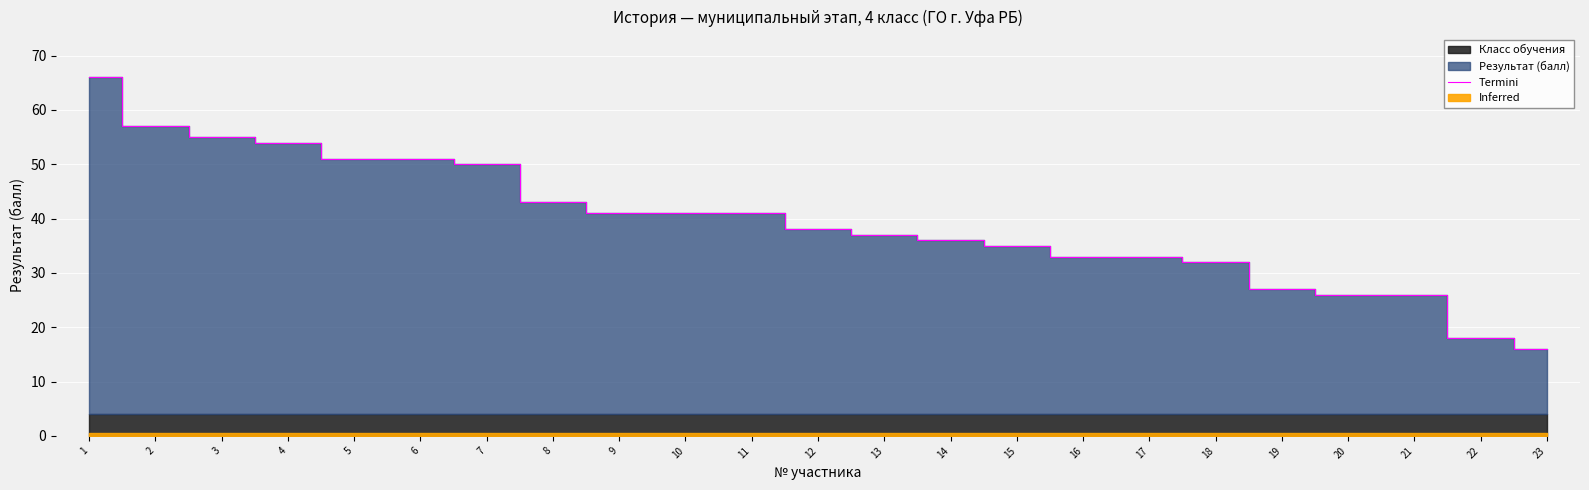

The value at 13 is 37. True or false?

True